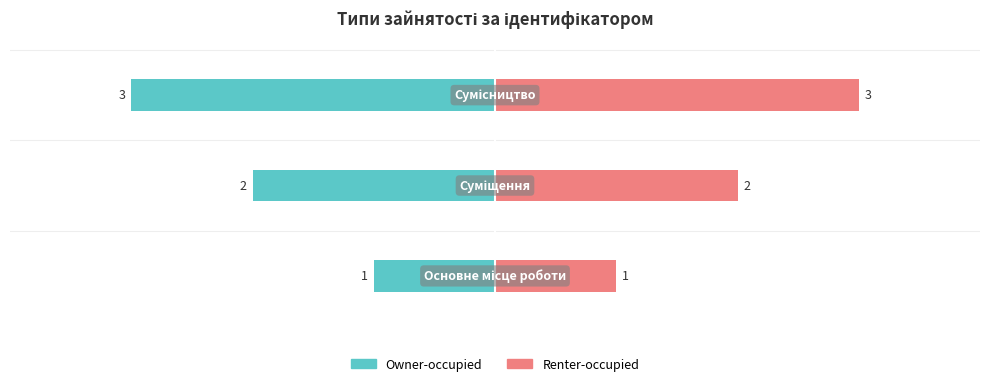

List the series in order of their peak value, highest first.

Renter-occupied, Owner-occupied